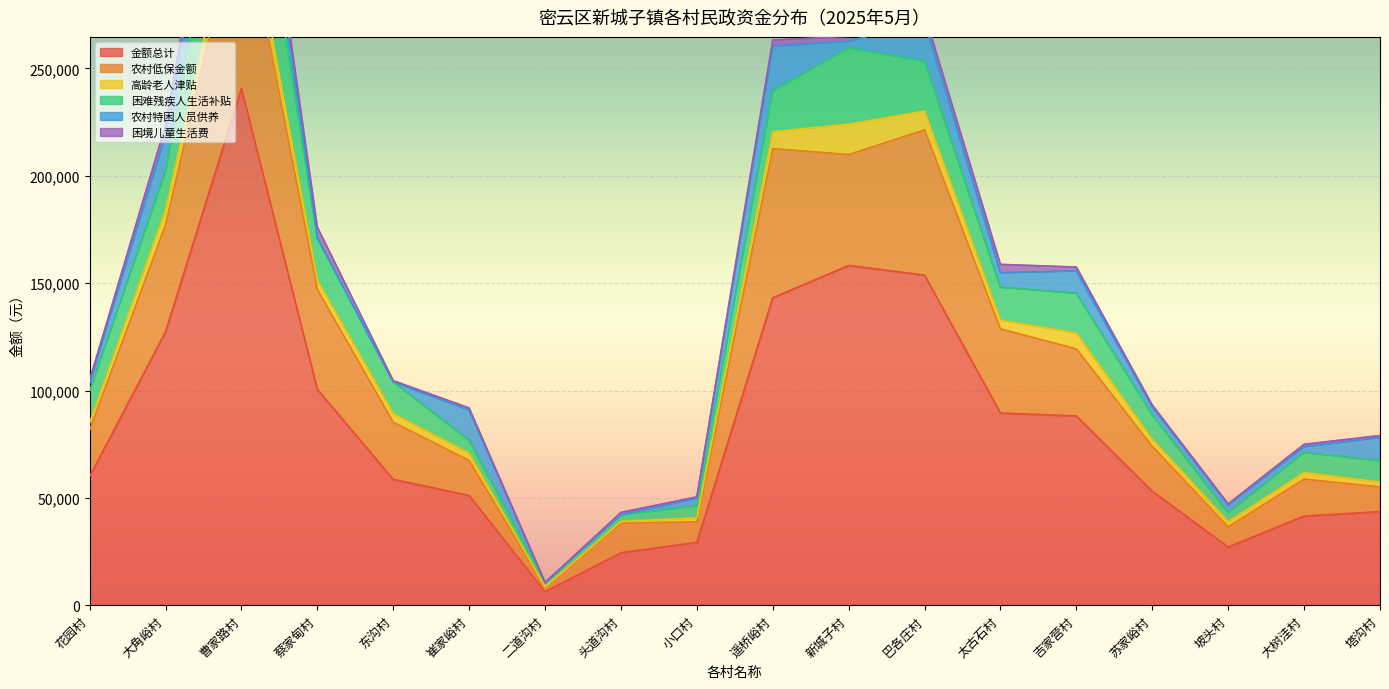

In 农村特困人员供养, how many points are lower than both neighbors (excluding endpoints)?

3